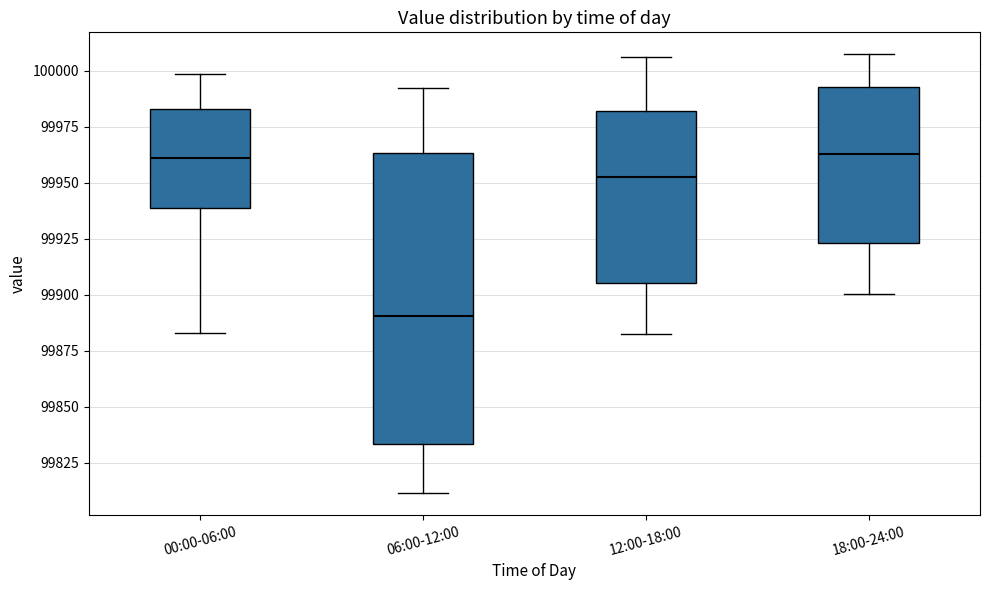

Where does the lower whisker of the box for 12:00-18:00 end on the y-axis? The values are not printed on the chart, so give them approximately, as read against the axis.

99885